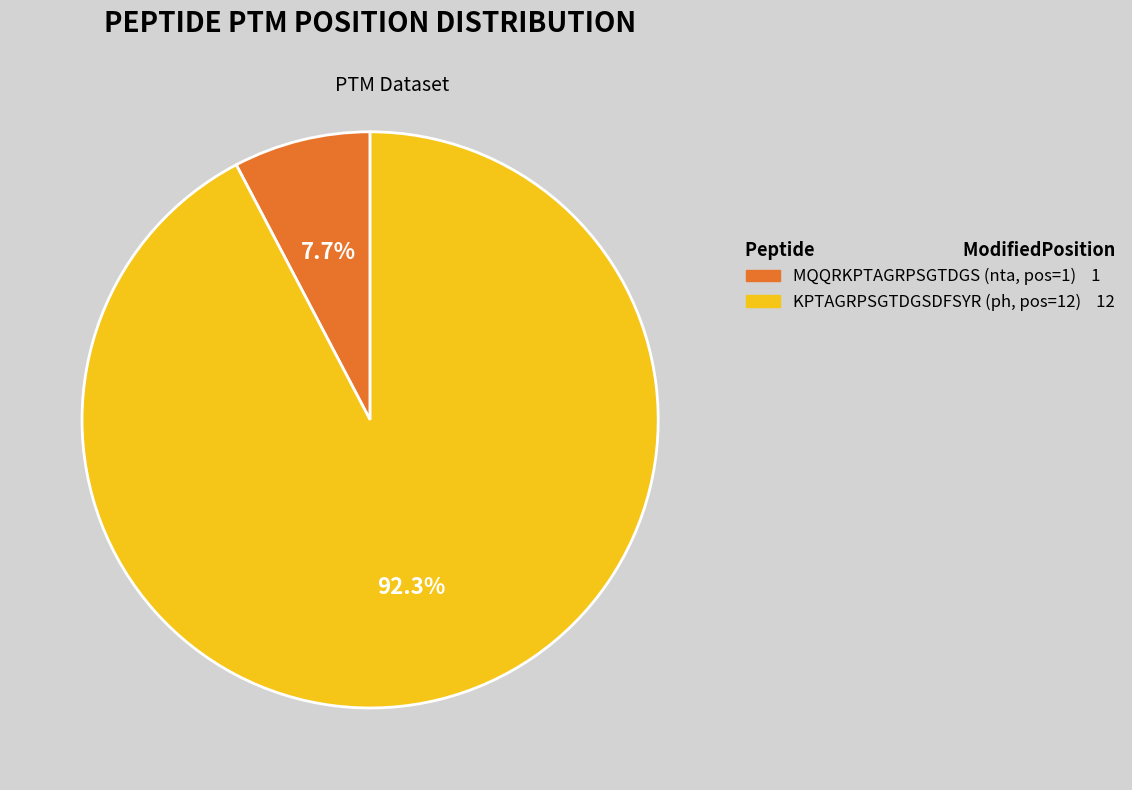

Which slice represents more than half of the pie?

KPTAGRPSGTDGSDFSYR